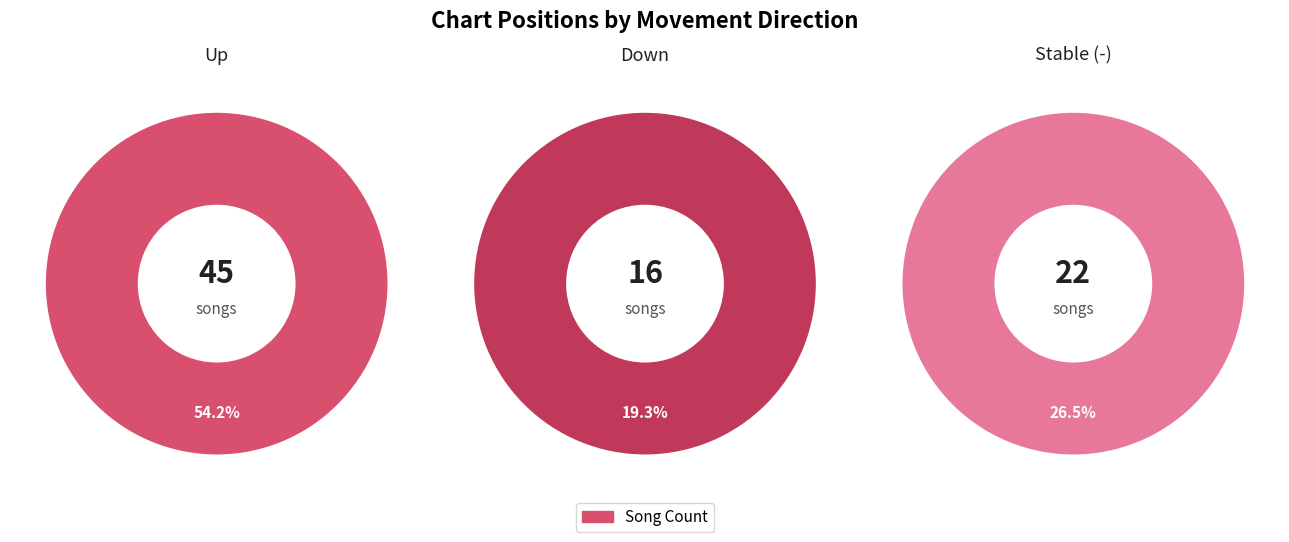

Which slice represents more than half of the pie?

up